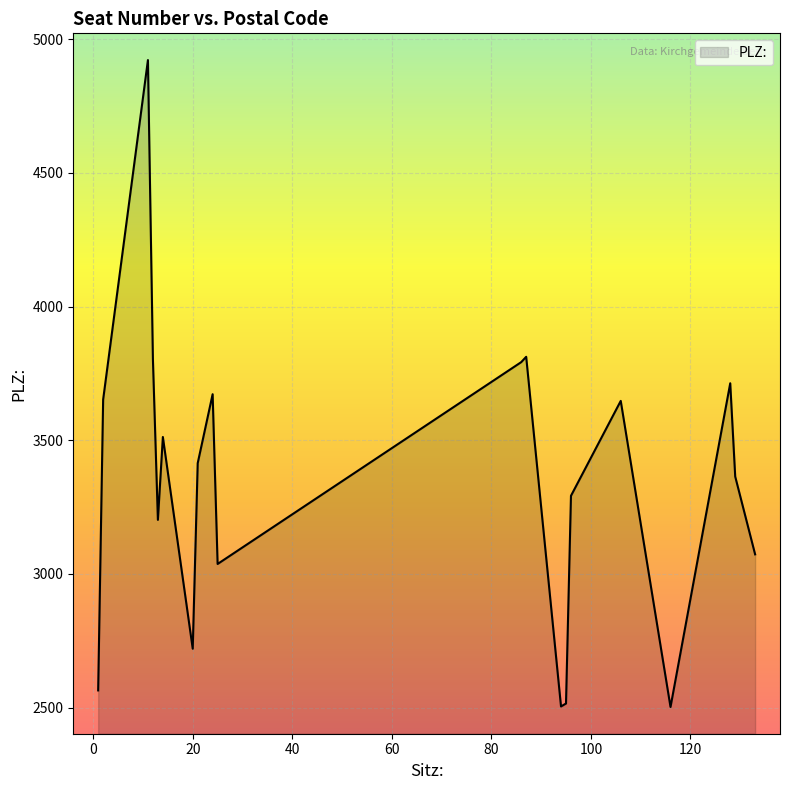

What is the maximum value shown in the chart?

4922